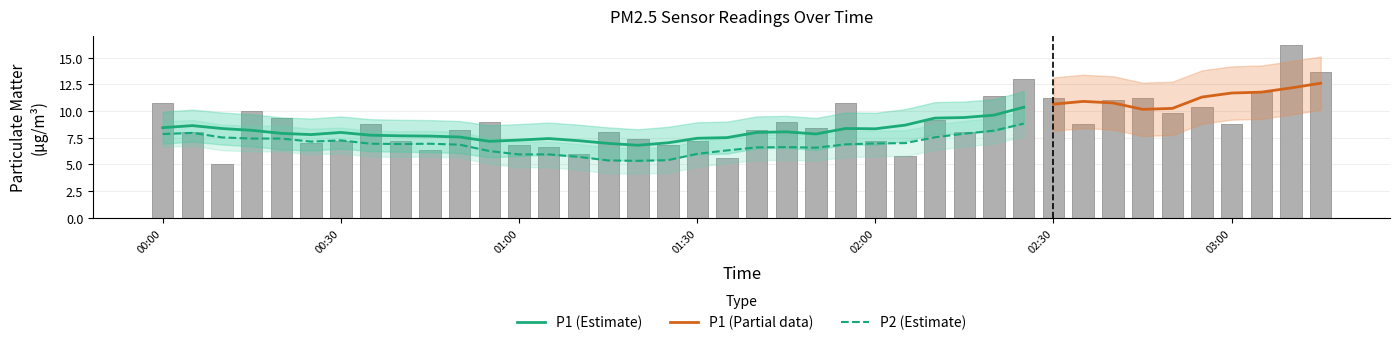

What is the difference between the maximum and minimum values in the P1 series?

11.2